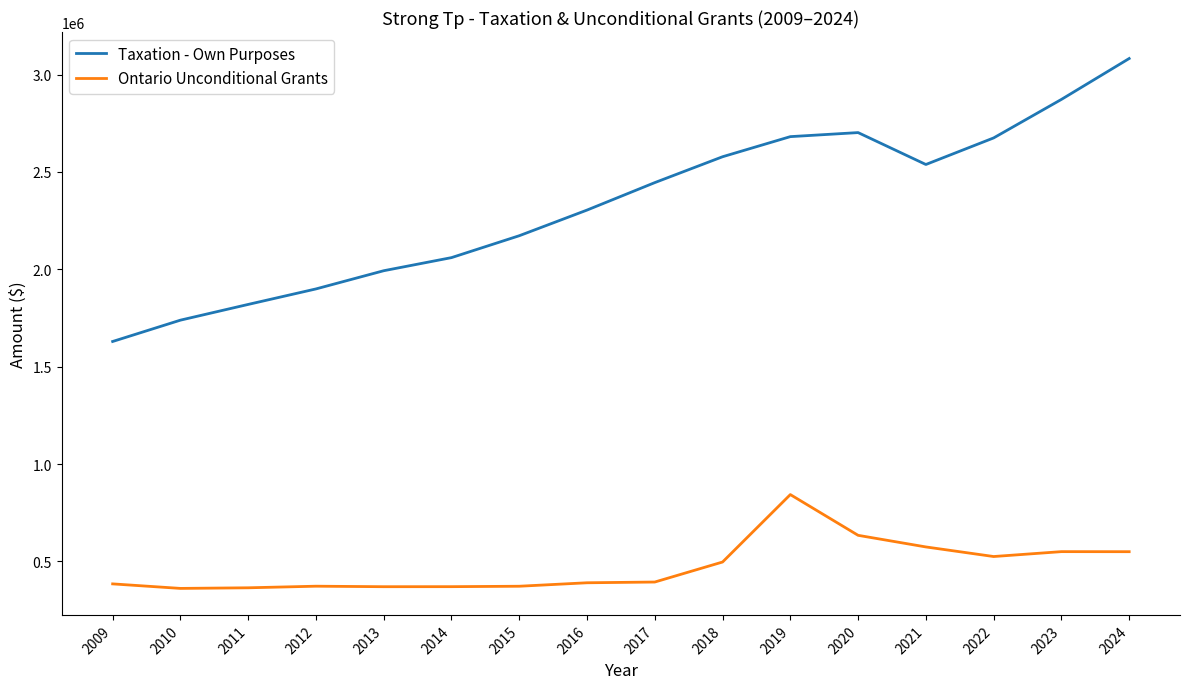

What is the maximum value shown in the chart?

3082647